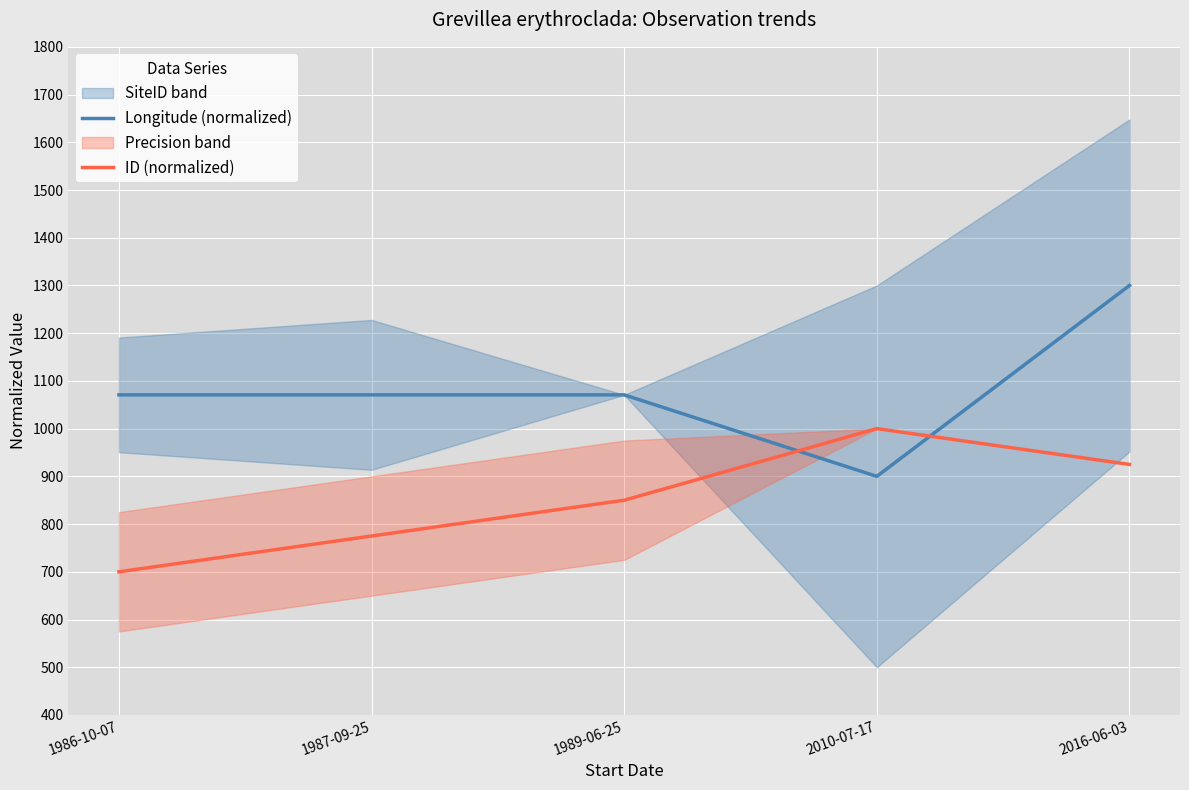

Count the number of categories in the chart.

5